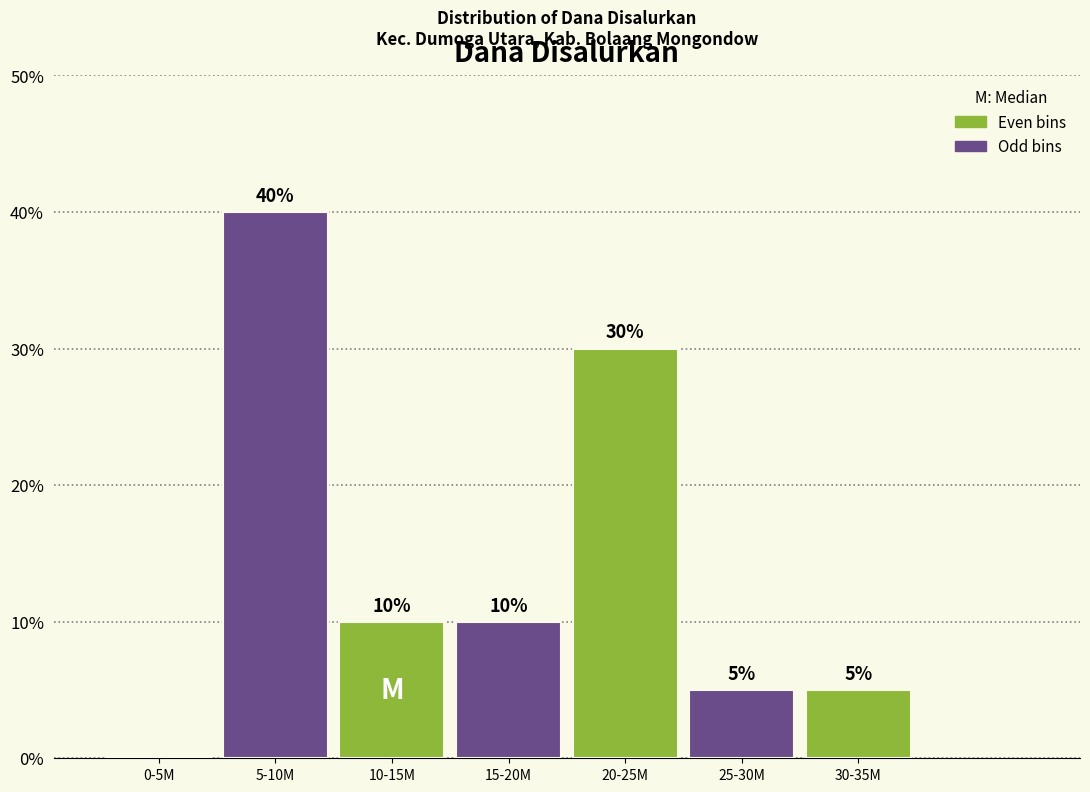

Reading left to right, what are all the values shown in this chart?

0-5M=0	5-10M=40	10-15M=10	15-20M=10	20-25M=30	25-30M=5	30-35M=5